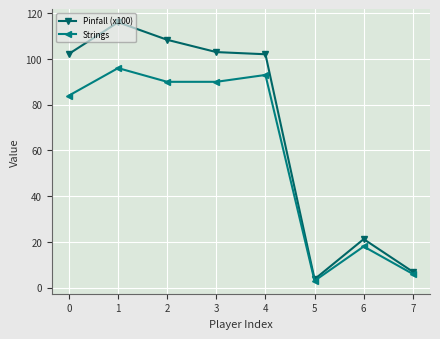

Which series has the largest total across all categories?

Pinfall (x100)